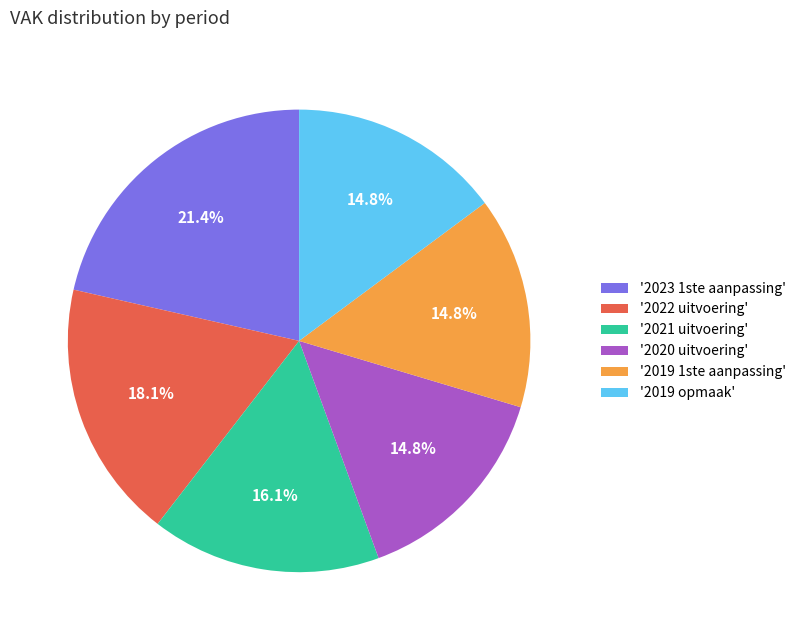

Count the number of slices in the pie.

6